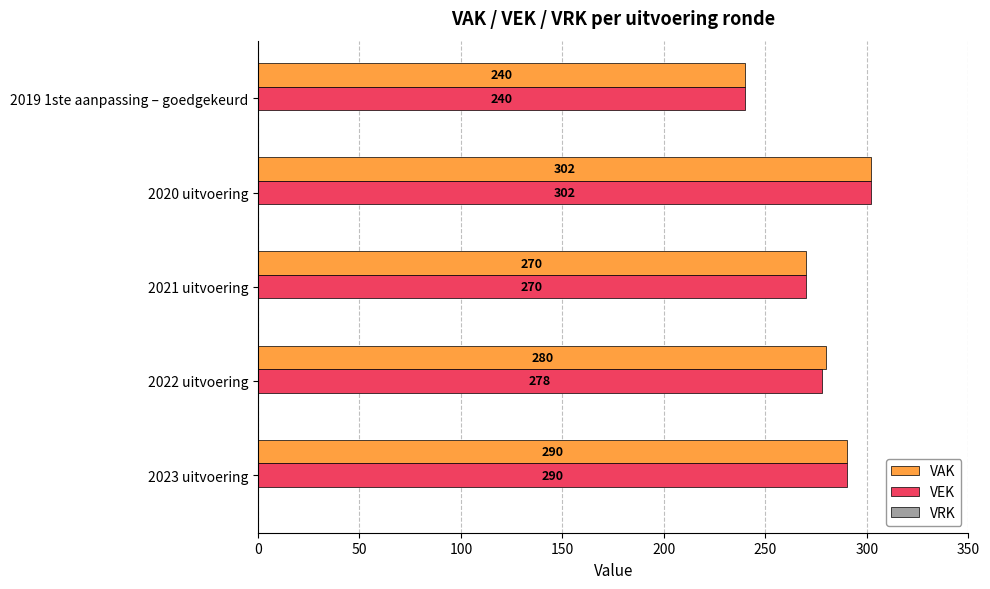

Which series has the largest total across all categories?

VAK